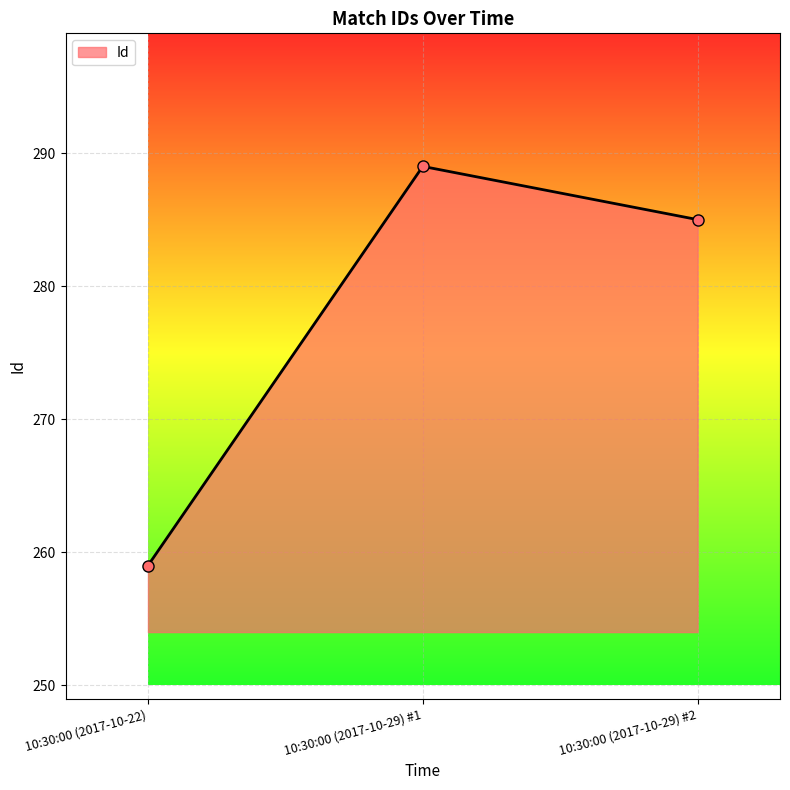

What is the value of the 1st point from the left?

259